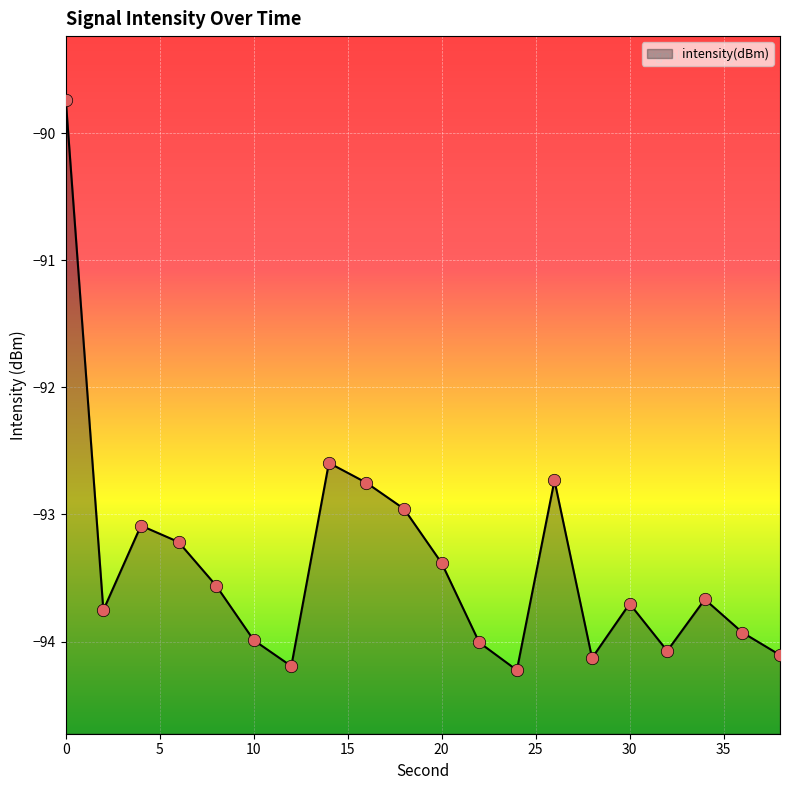

Between 18 and 14, which is larger?

14